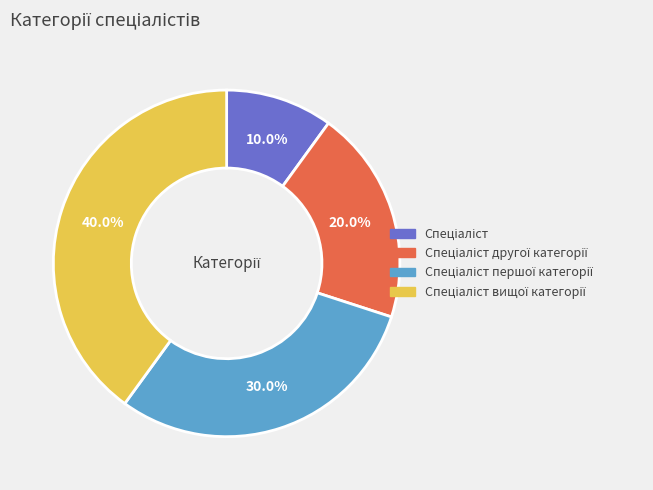

Does any single category account for the majority?

No